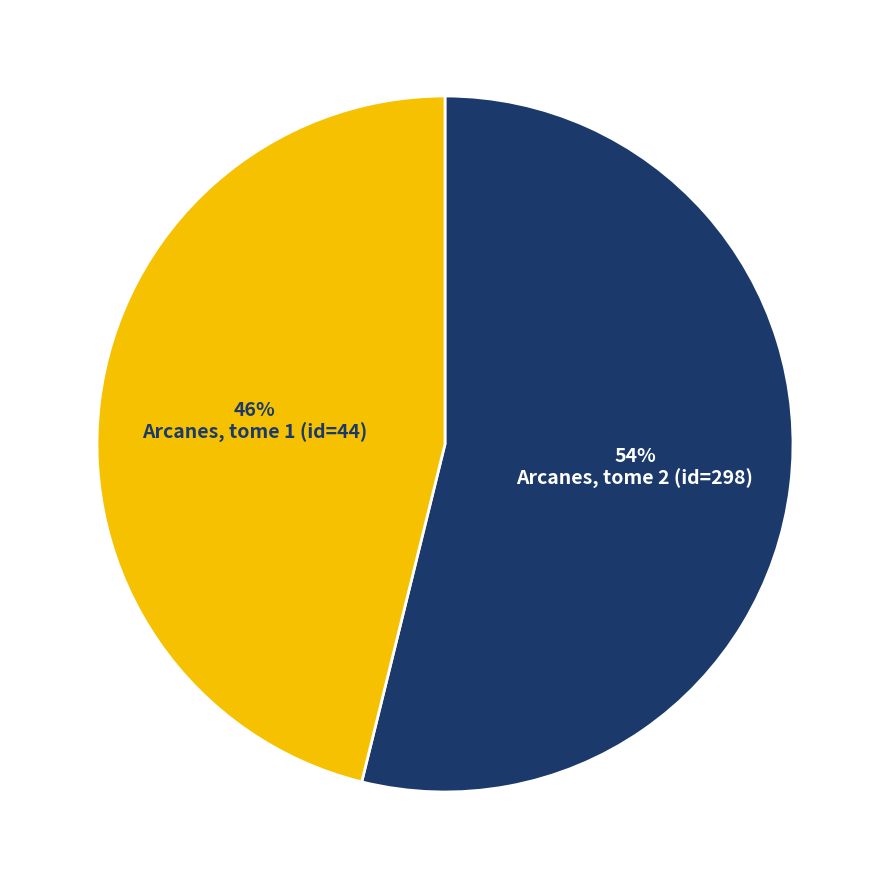

Is there any slice that represents more than half of the pie?

Yes